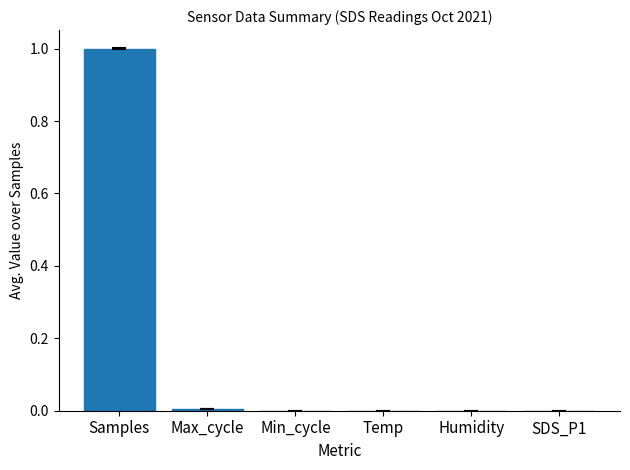

At which category does the chart reach its peak across all series?

Samples